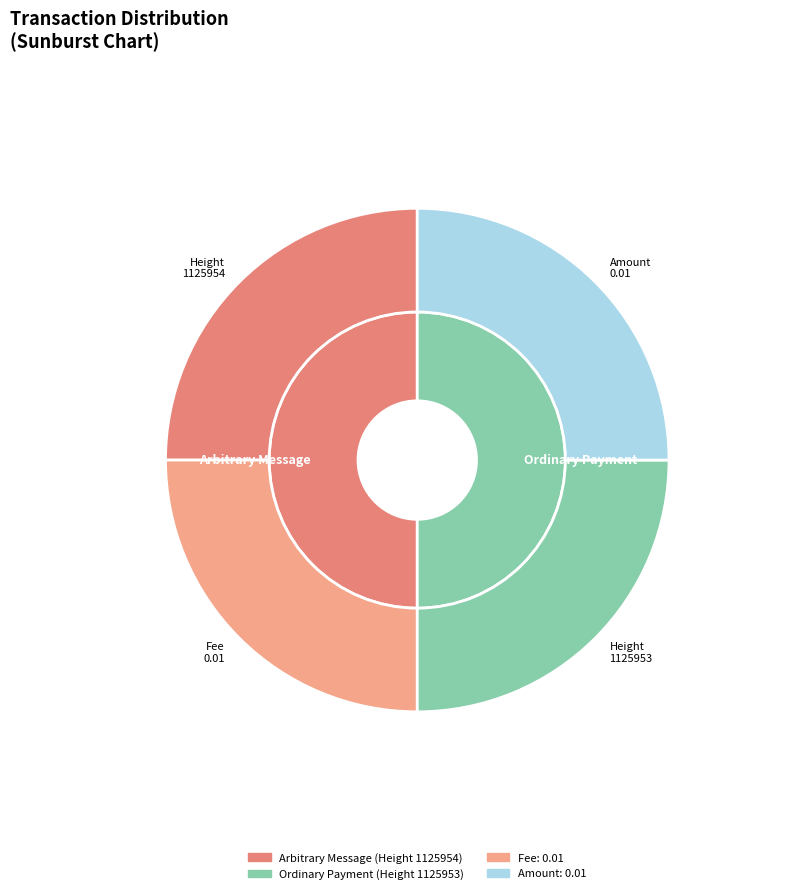

How many slices are in this pie chart?

2